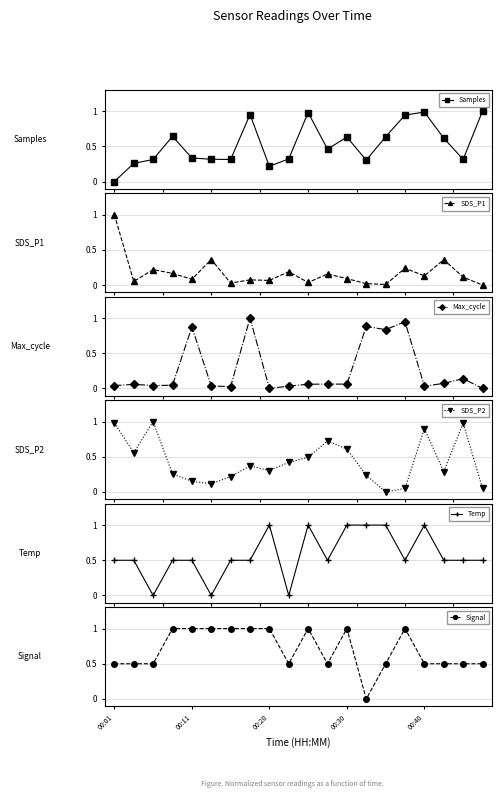

The Max_cycle series shows 0.9 at 15. True or false?

True